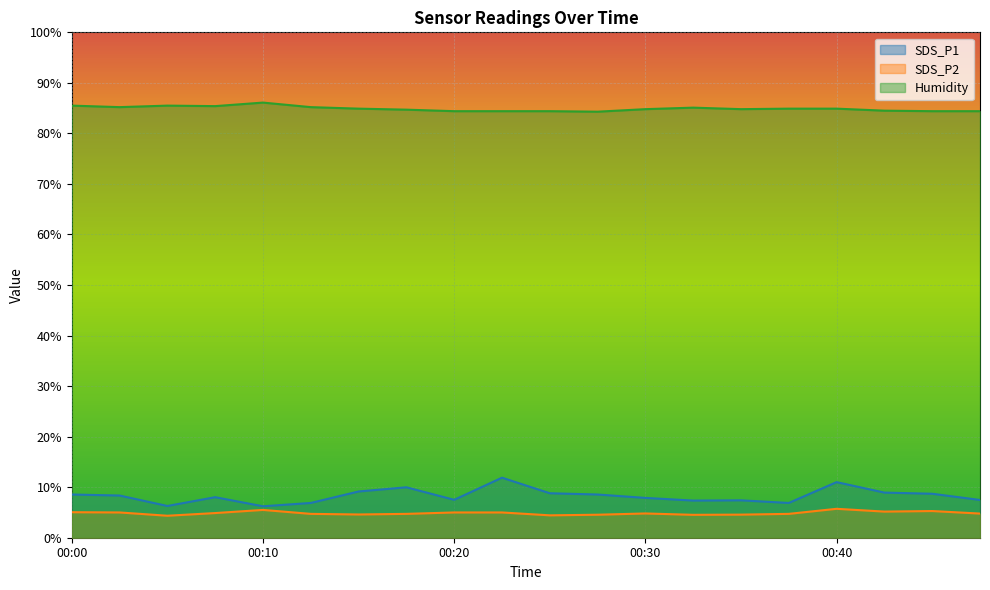

What is the difference between the second highest and minimum values in the Humidity series?

1.2